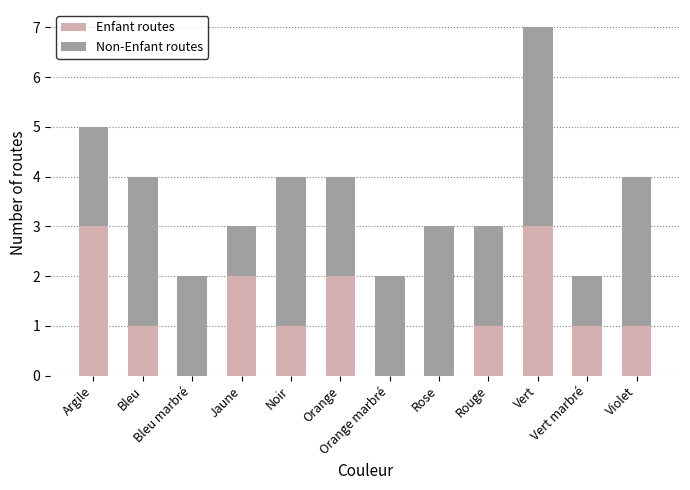

What is the sum of all Enfant routes values?

15